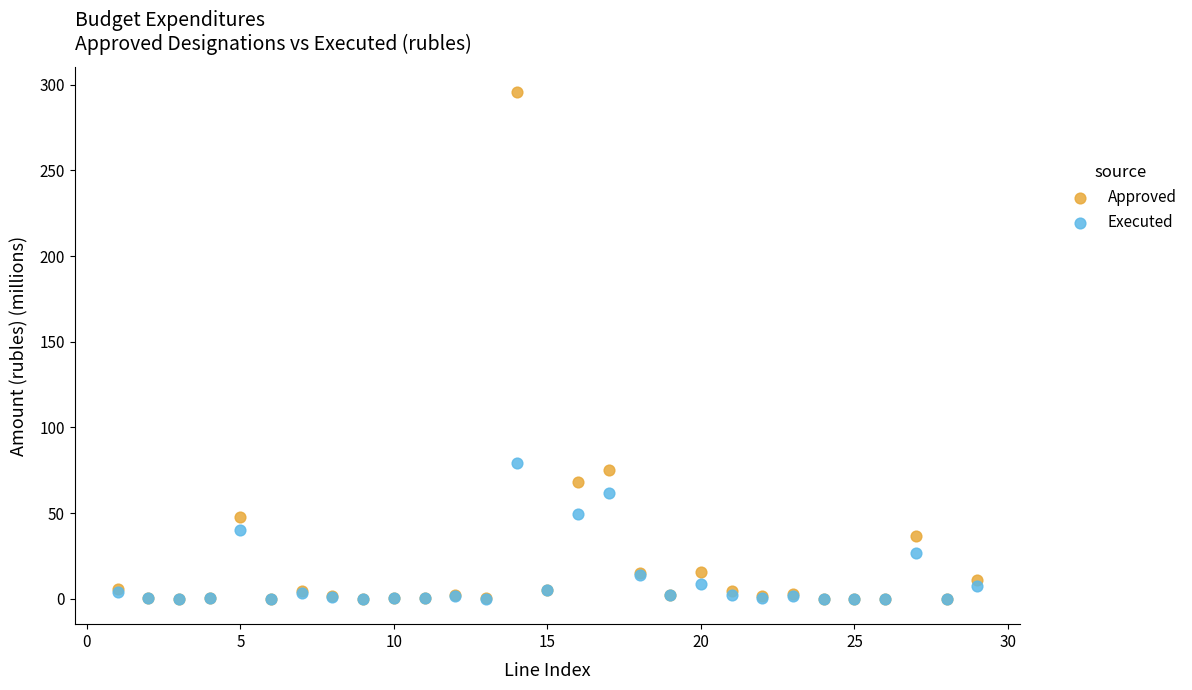

Which series has the largest Y range (max minus min)?

Approved